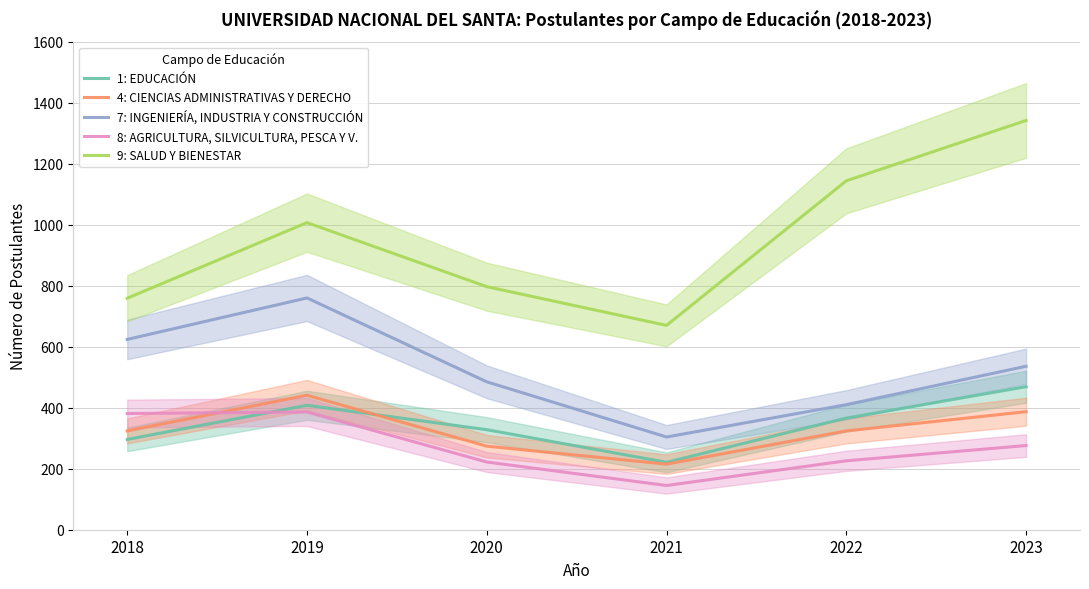

Where is 7: INGENIERÍA, INDUSTRIA Y CONSTRUCCIÓN nearest to the value 532?

2023